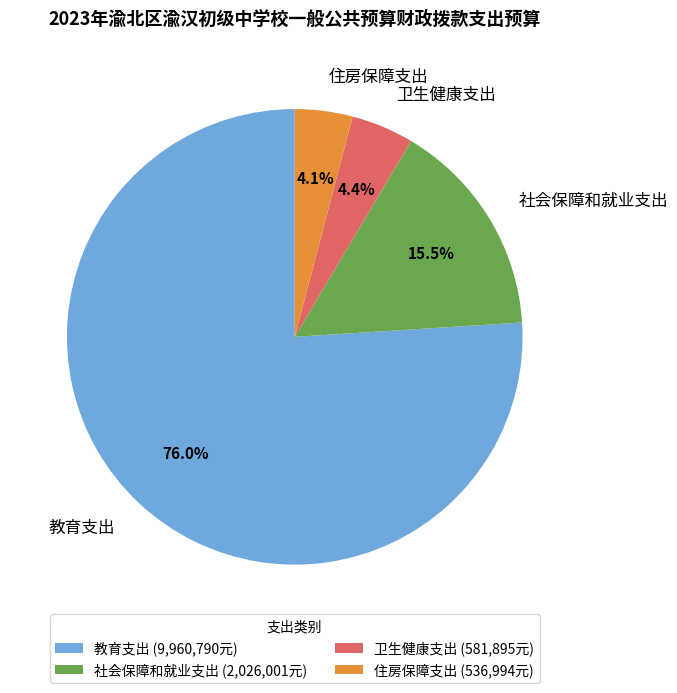

What percentage is the 教育支出 slice, to the nearest percent?

76%